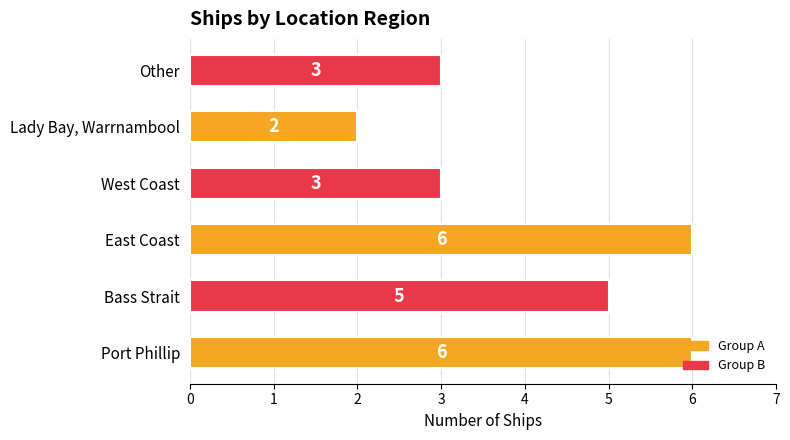

How many categories are shown in the chart?

6